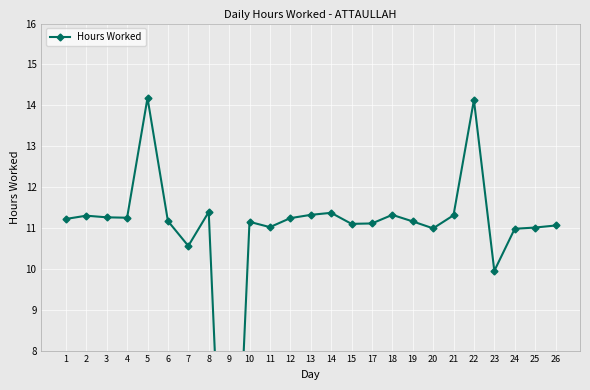

How many lines are shown in the chart?

1